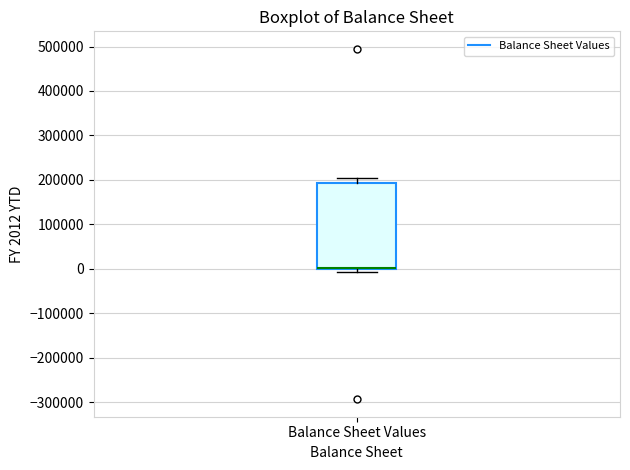

Transcribe this box plot: give where the median line is, the range the box spans, and where the two whiskers end, as read against the y-axis. The values are not printed on the chart, so give them approximately, as read against the axis.

median 0 (drawn on the box's lower edge), box 0 to 190000, whiskers -10000 to 200000